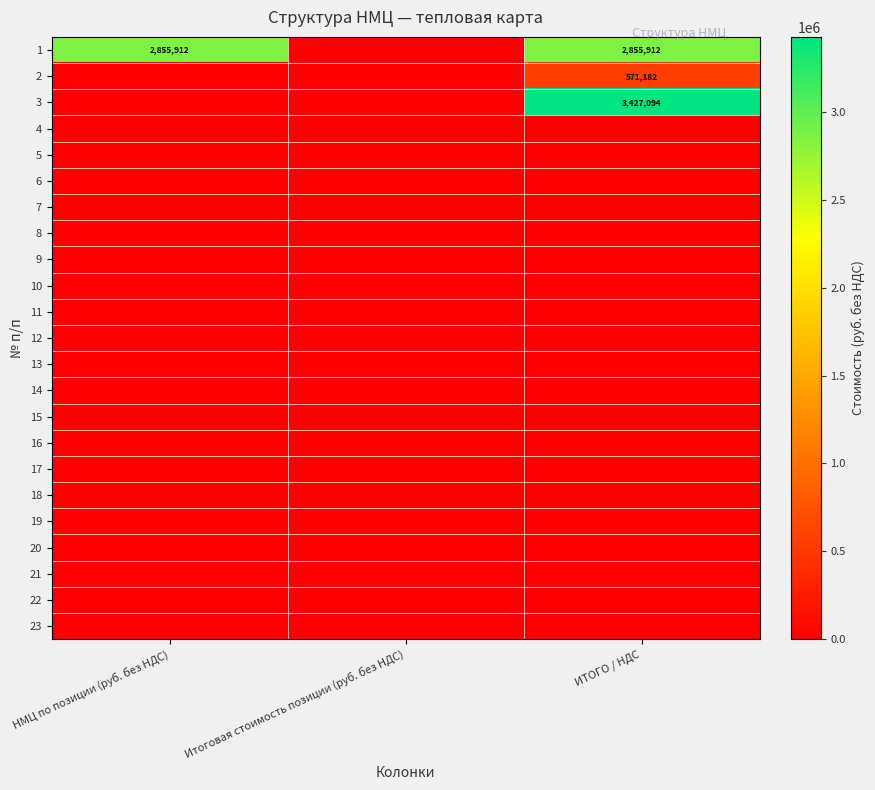

Which has a higher value, Итоговая стоимость позиции (руб. без НДС) or НМЦ по позиции (руб. без НДС)?

НМЦ по позиции (руб. без НДС)